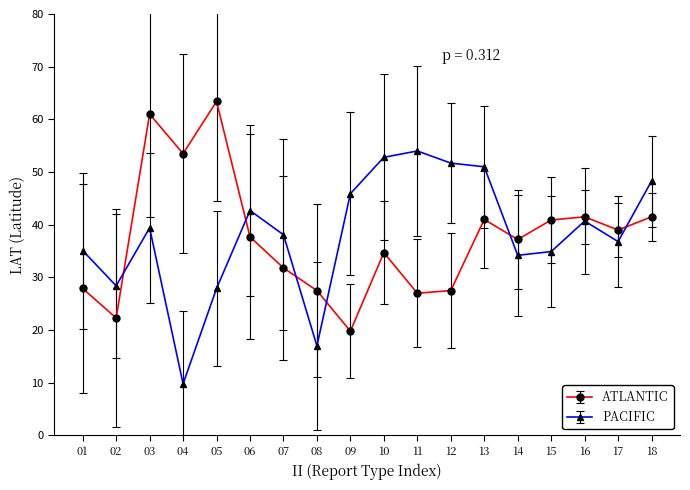

True or false: PACIFIC has a value of 48.3 at 18.

True